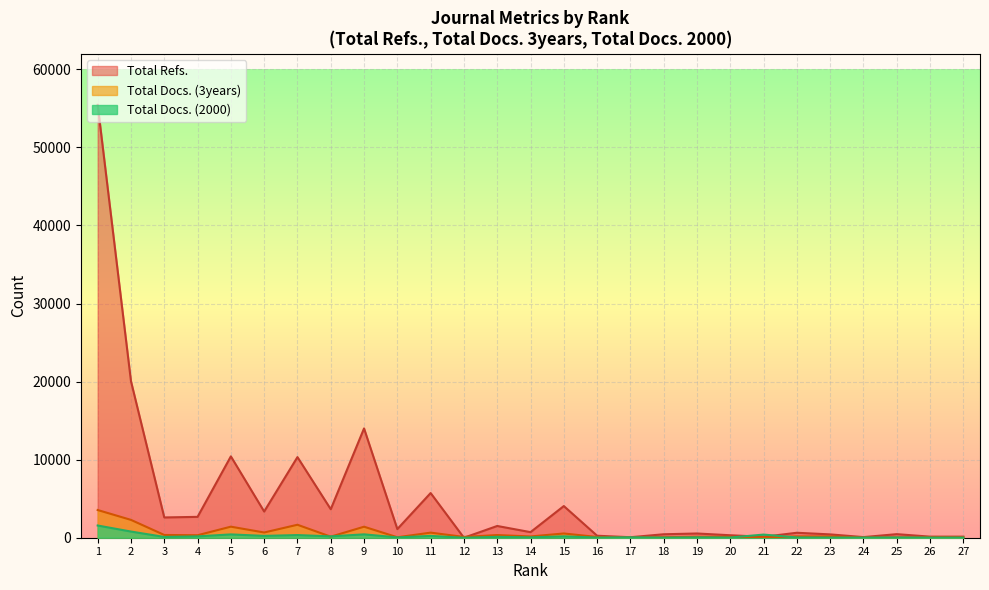

Which series has the largest total across all categories?

Total Refs.